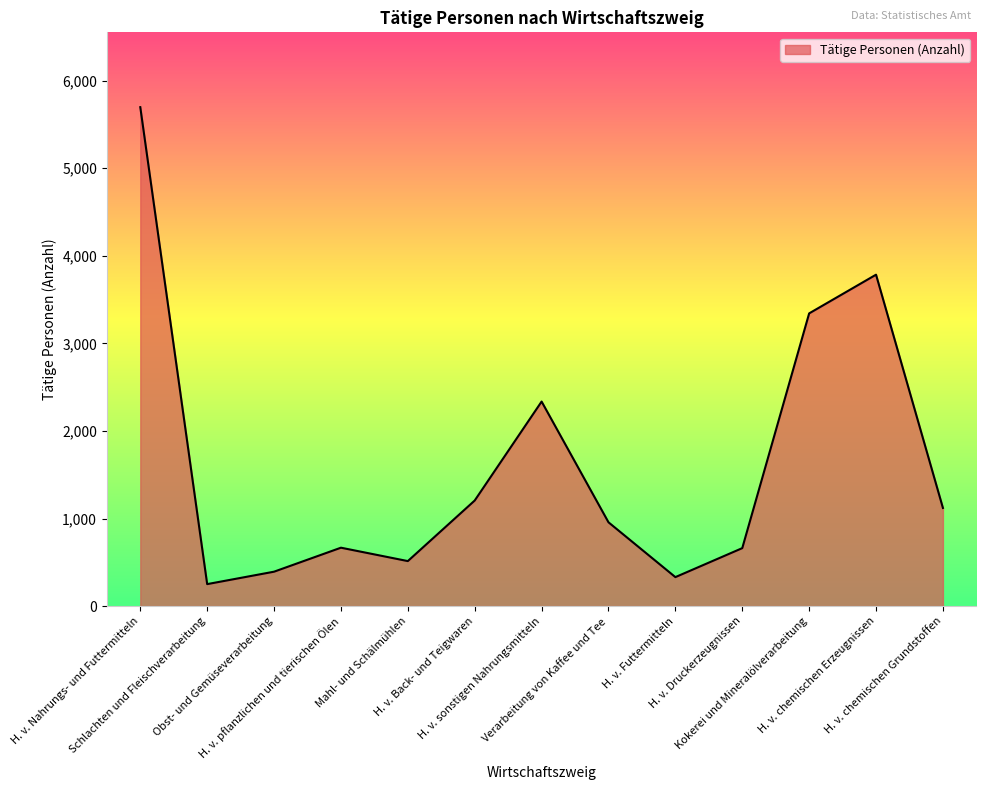

What is the difference between the maximum and minimum values?

5447